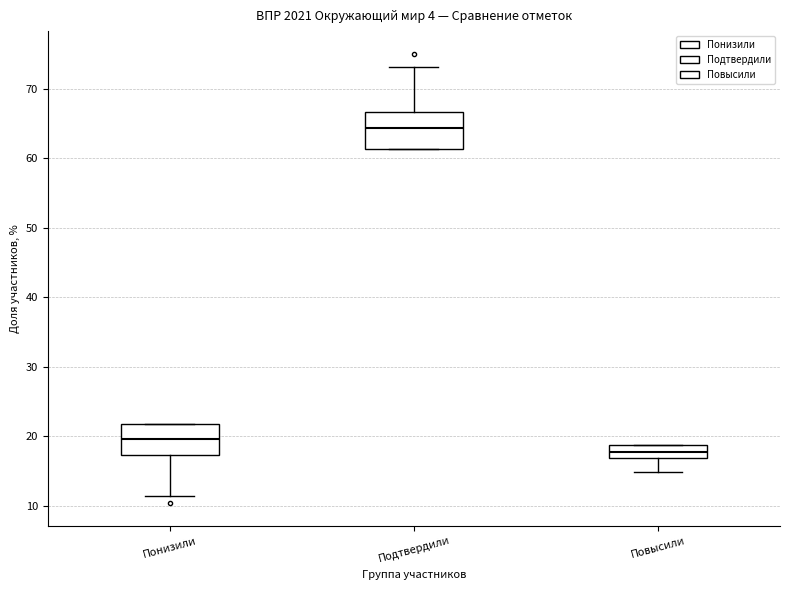

Reading left to right, transcribe this box plot: for each box, give where its median line is, the range the box spans, and where its two whiskers end, as read against the y-axis. The values are not printed on the chart, so give them approximately, as read against the axis.

Понизили: median 20, box 17 to 22, whiskers 11 to 22
Подтвердили: median 64, box 61 to 67, whiskers 61 to 73
Повысили: median 18, box 17 to 19, whiskers 15 to 19